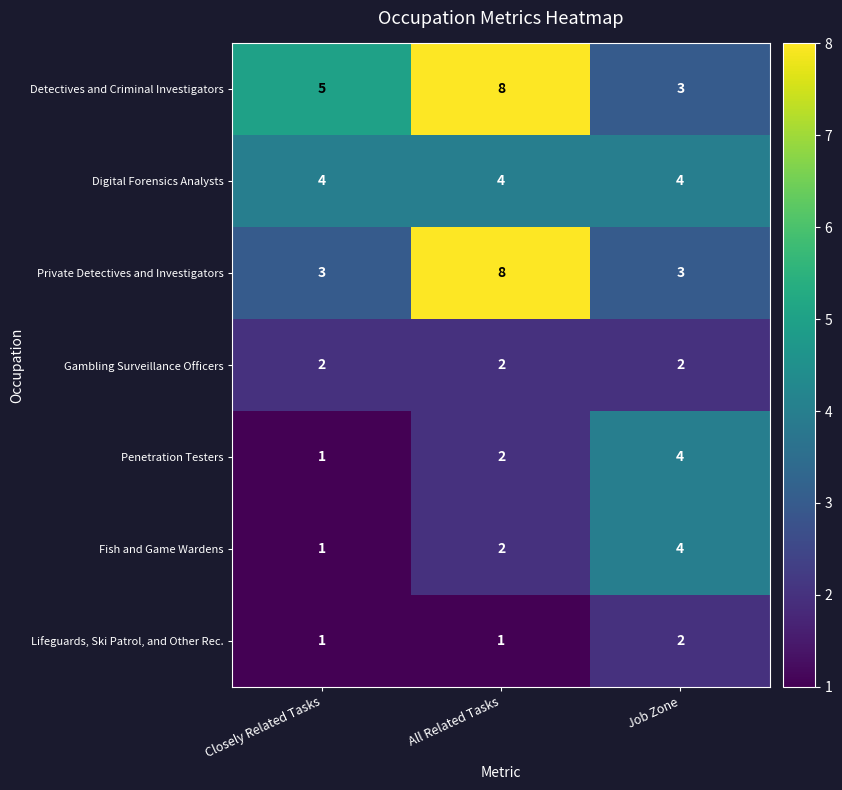

Which series changed the most between Closely Related Tasks and All Related Tasks?

Private Detectives and Investigators